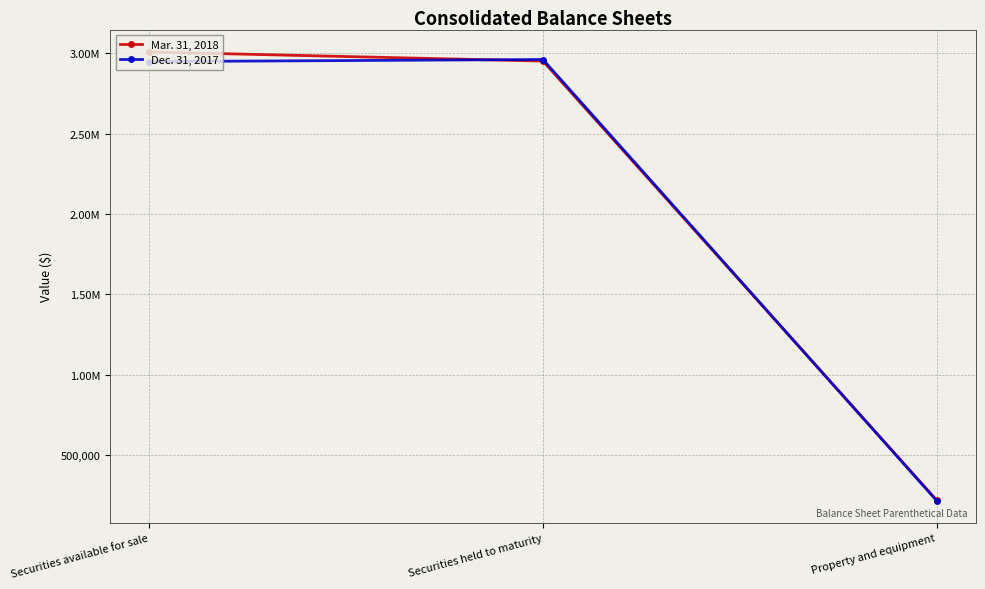

Reading left to right, transcribe all the data shown in this chart.

Mar. 31, 2018: 3008951	2952295	218540
Dec. 31, 2017: 2949057	2962010	214998